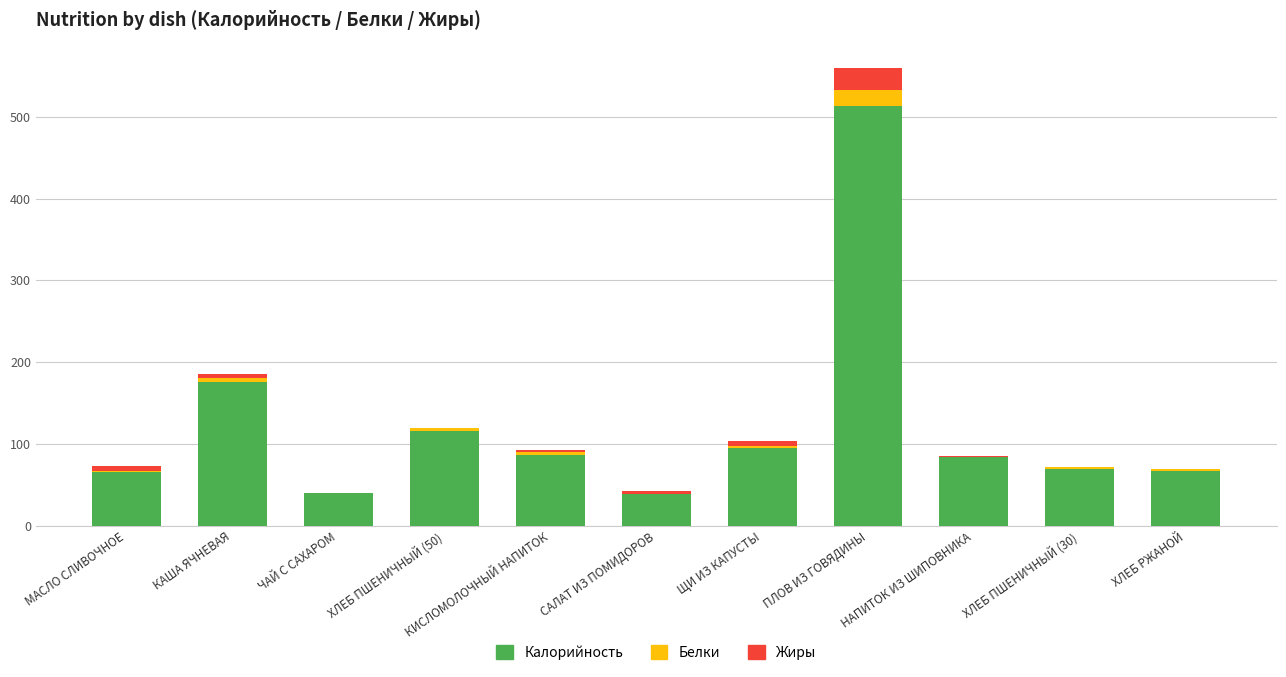

What is the maximum value for Калорийность?

513.6